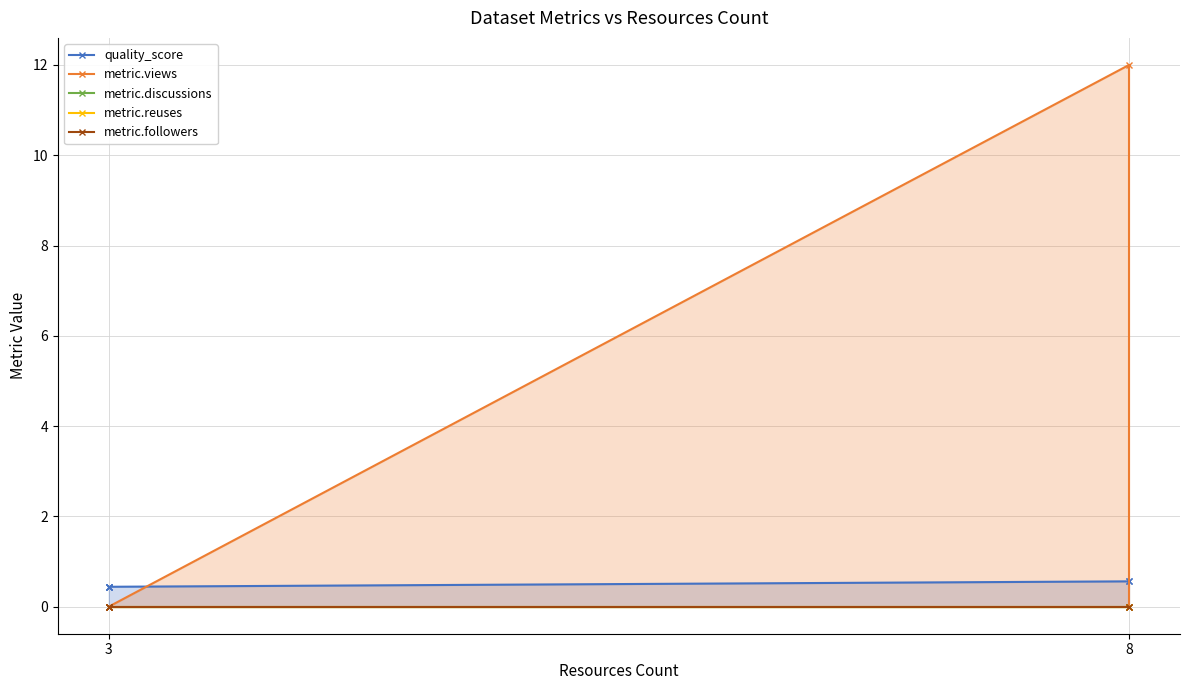

How many lines are shown in the chart?

5